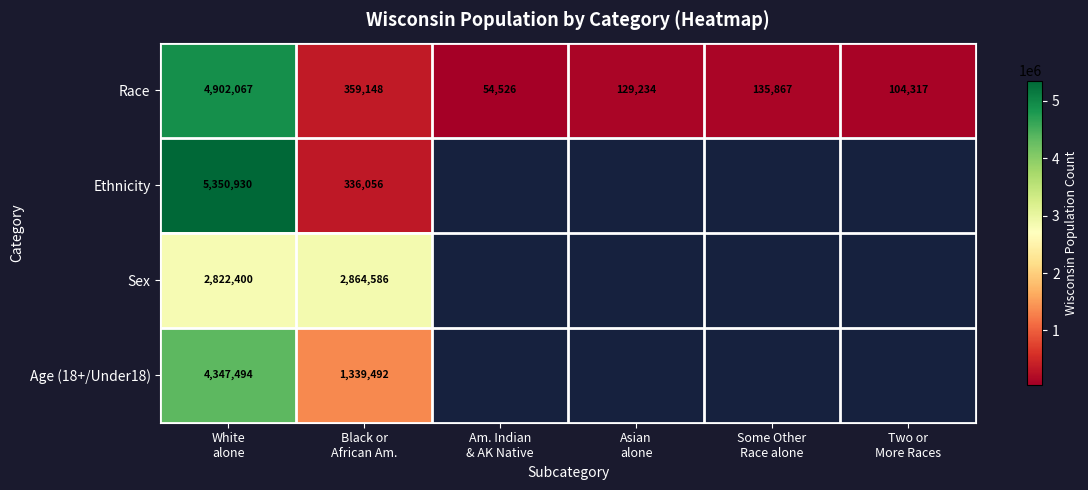

What is the difference between the maximum and minimum values in the Race series?

4847541